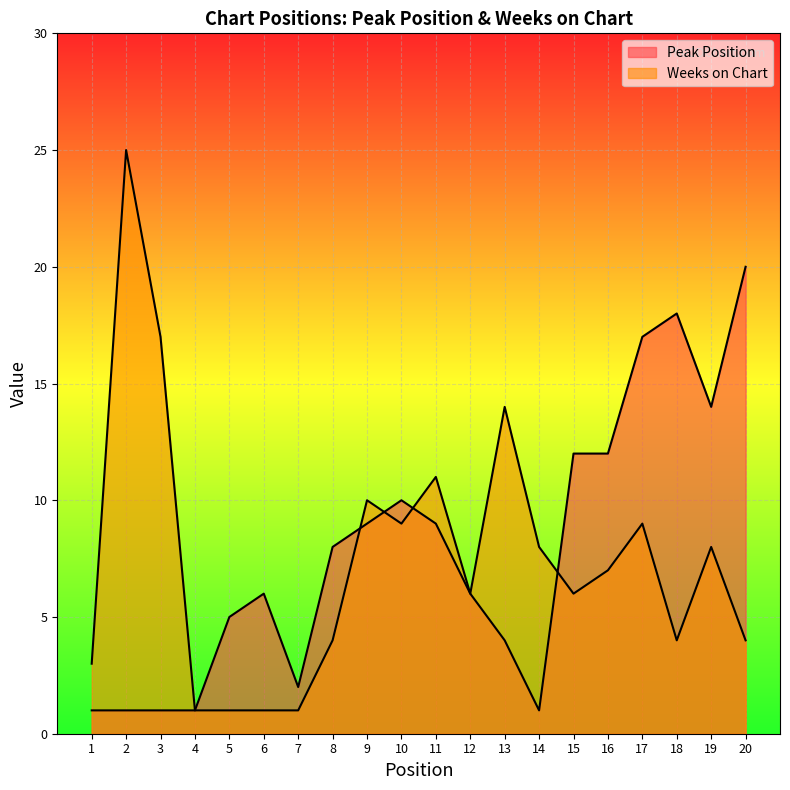

Count the number of data series in this chart.

2